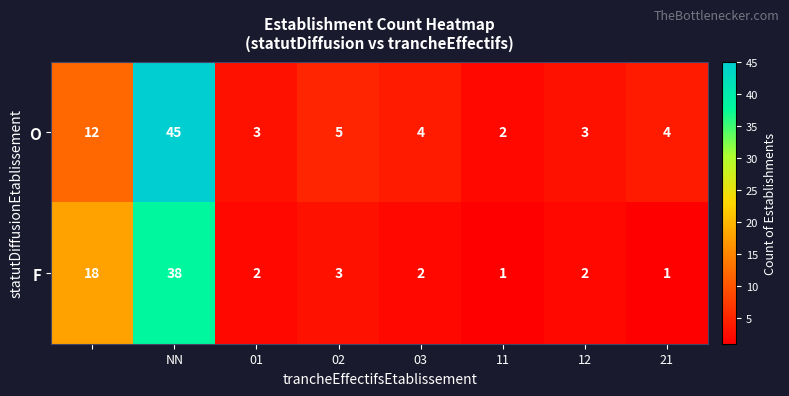

What is the maximum value for O?

45